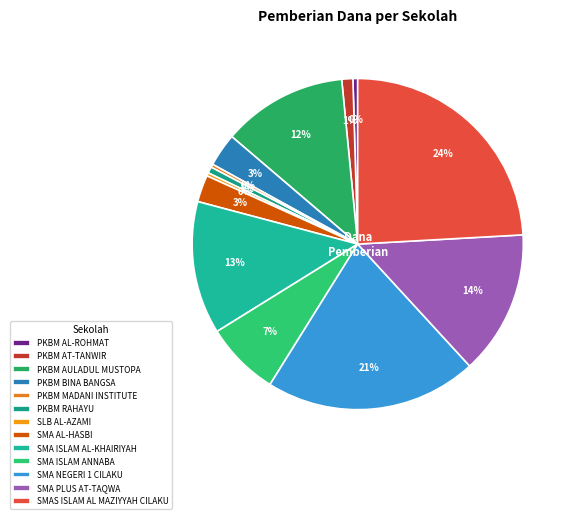

To the nearest percent, what is the difference between the largest and smallest slice percentages?

24%